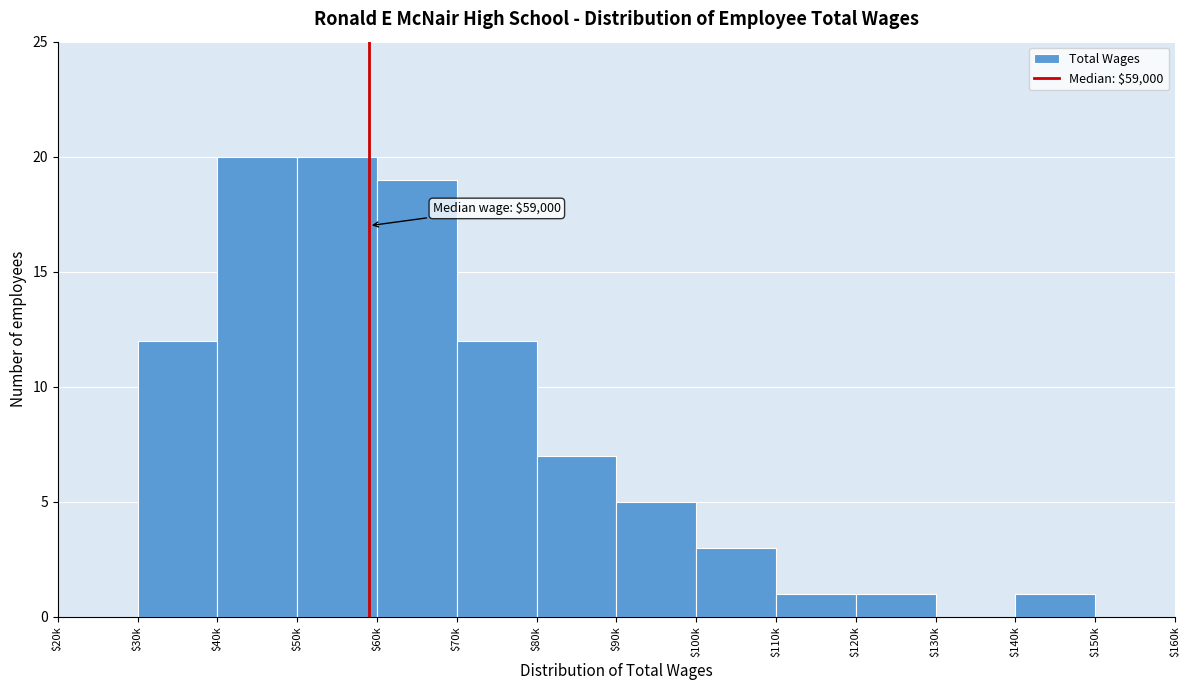

The value at $30k is 19. True or false?

False